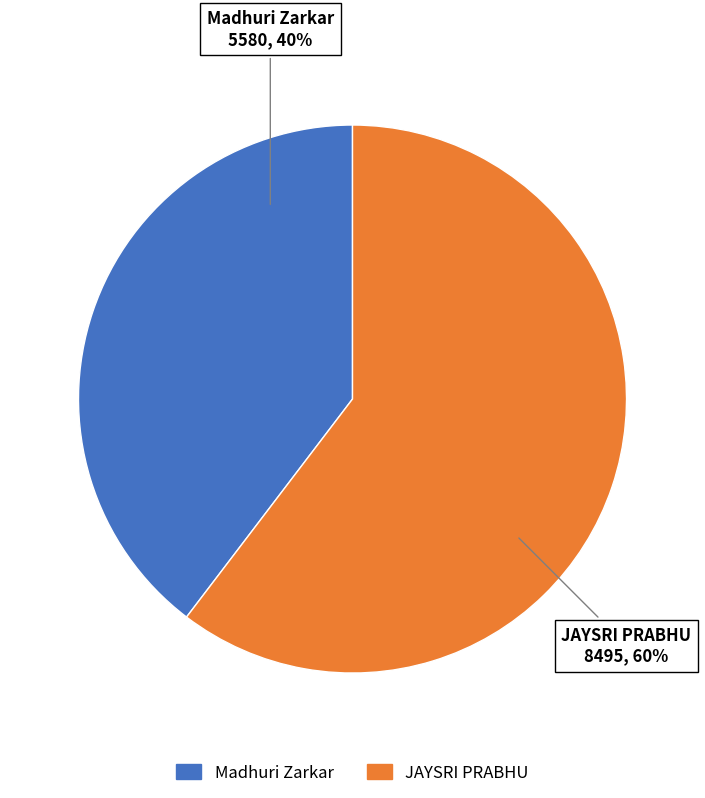

To the nearest percent, what is the combined percentage of Madhuri Zarkar and JAYSRI PRABHU?

100%